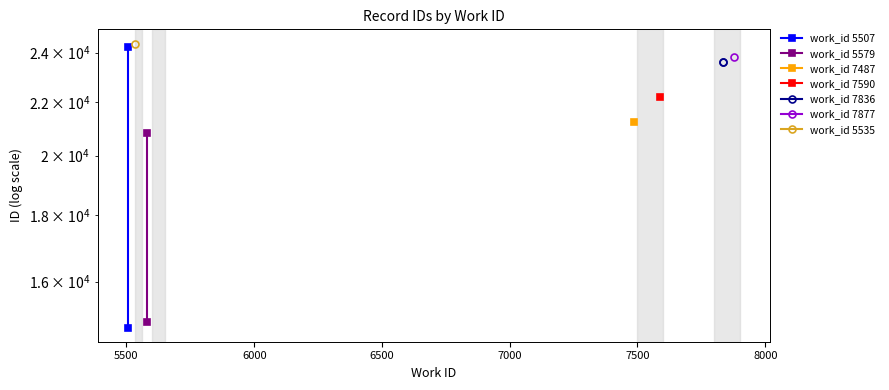

What is the maximum value shown in the chart?

24240